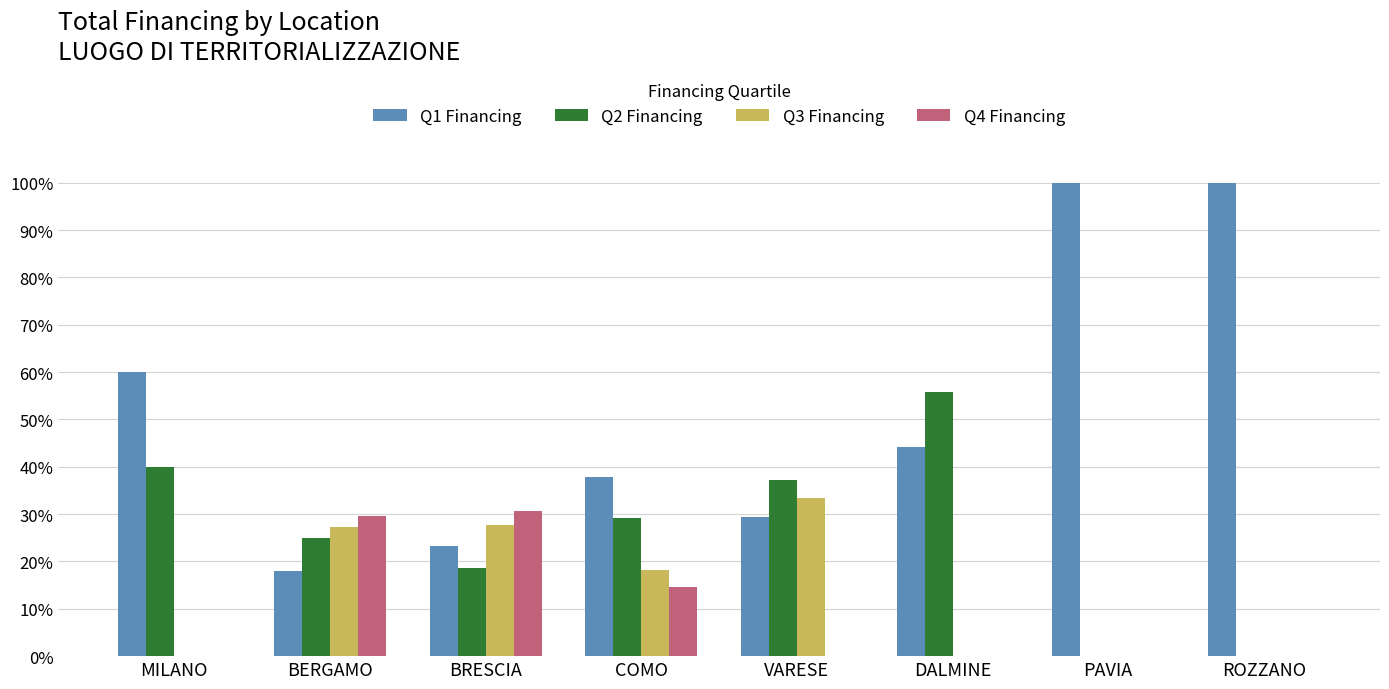

What is the sum of the Q2 Financing values at DALMINE and BRESCIA?

74.4